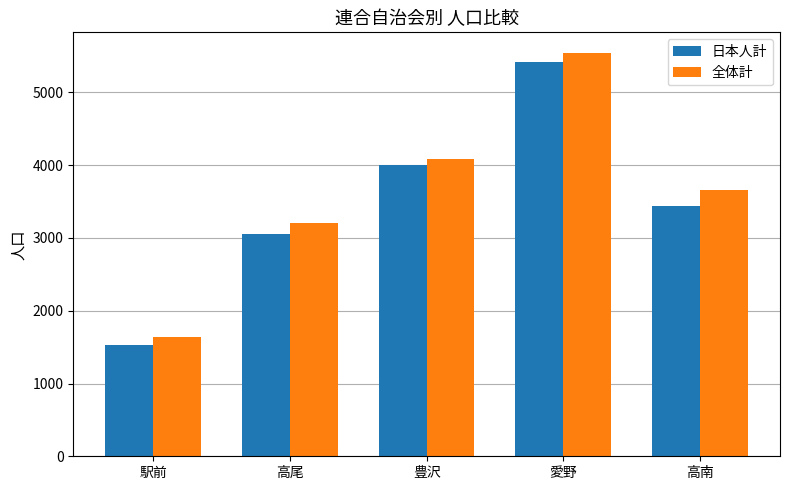

Which category has the lowest value in the 日本人計 series?

駅前